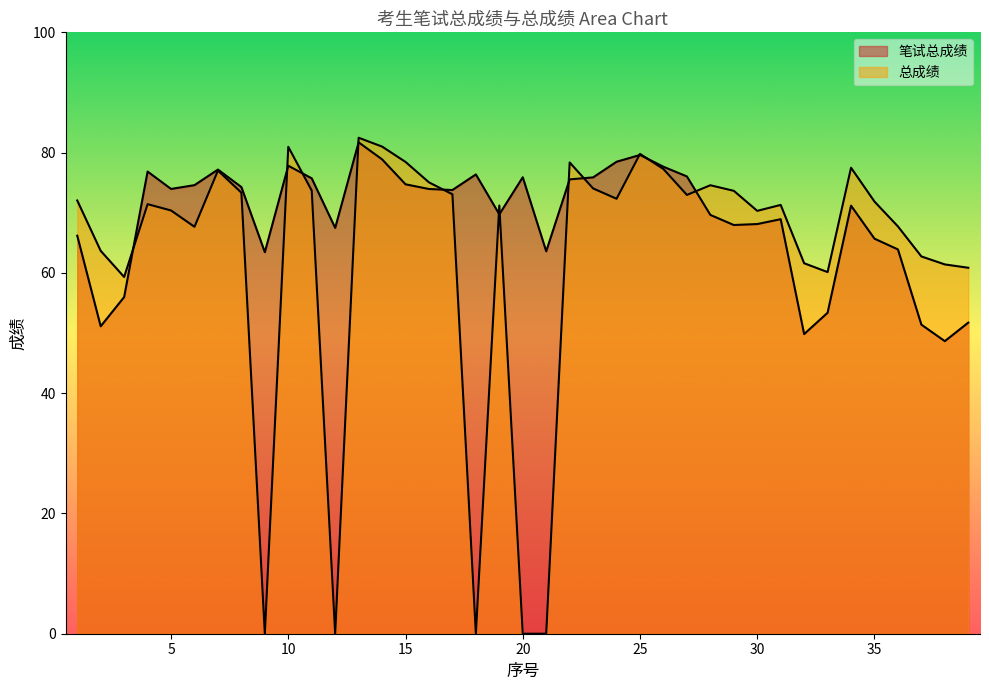

True or false: 笔试总成绩 has a value of 47.5 at 4.

False